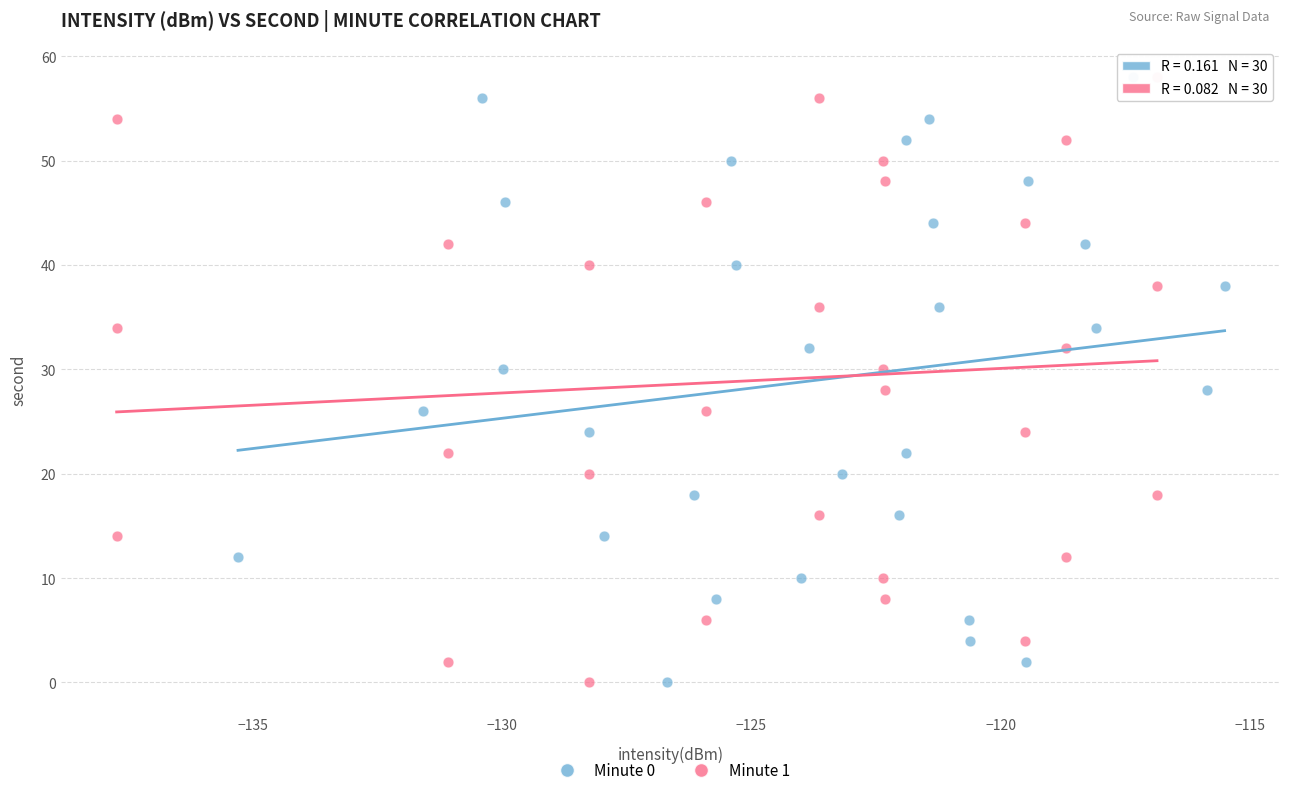

What are all the series names shown in the legend?

Minute 0, Minute 1